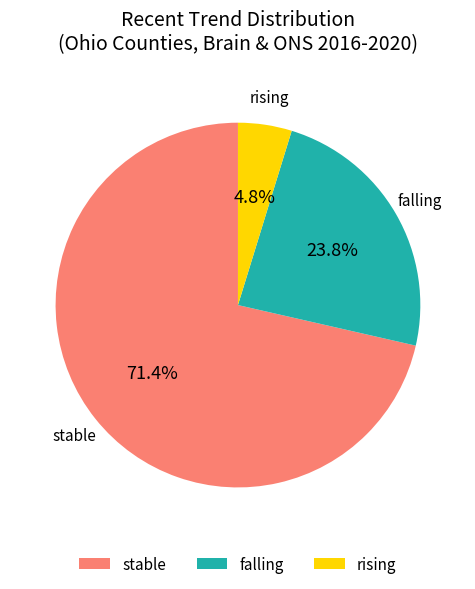

What is the ratio of the value at rising to the value at stable?

0.1